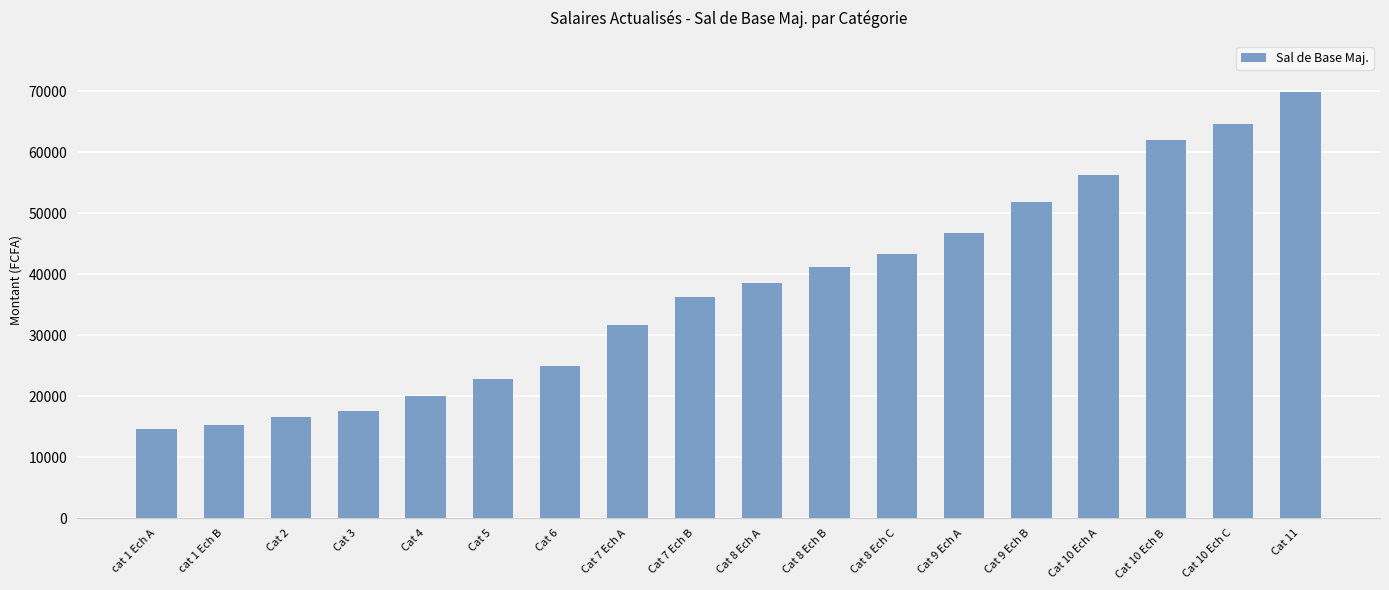

What is the value of the 14th bar from the left?

51804.6